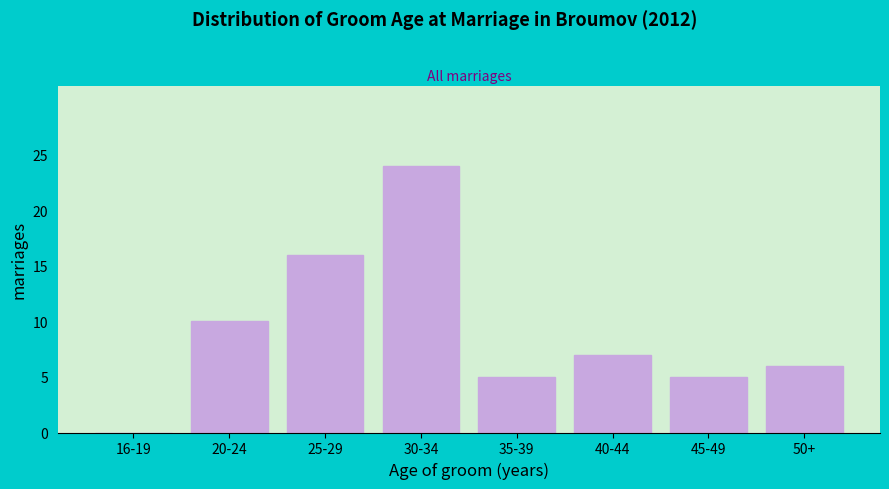

Reading right to left, transcribe all the data shown in this chart.

50+=6	45-49=5	40-44=7	35-39=5	30-34=24	25-29=16	20-24=10	16-19=0